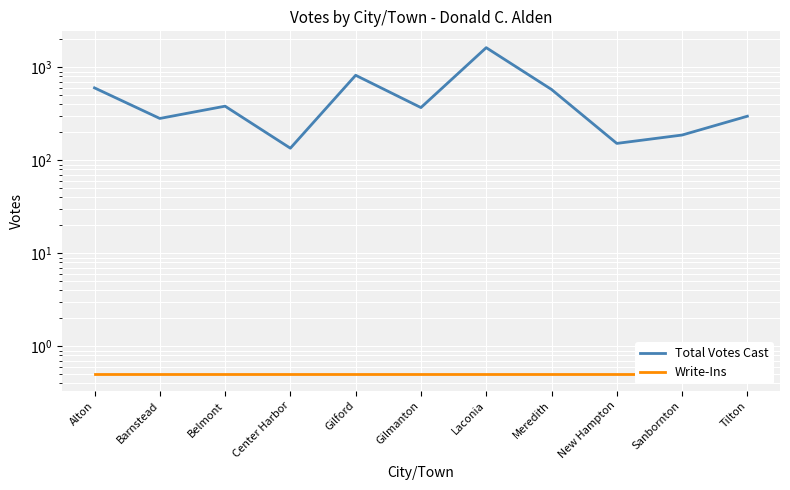

True or false: Write-Ins and Total Votes Cast cross at least once.

False